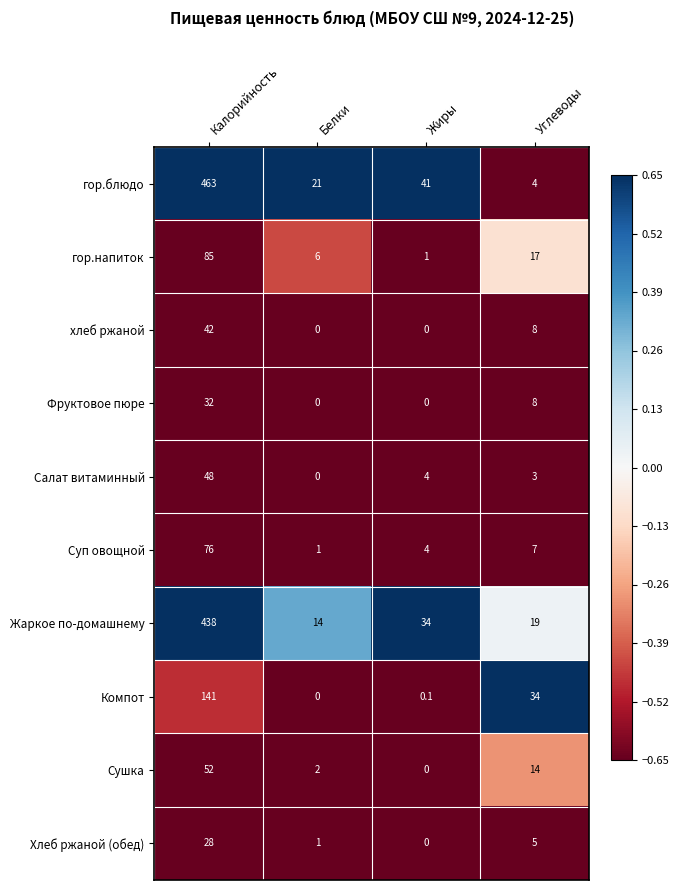

What is the highest value of the гор.блюдо series?

463.0